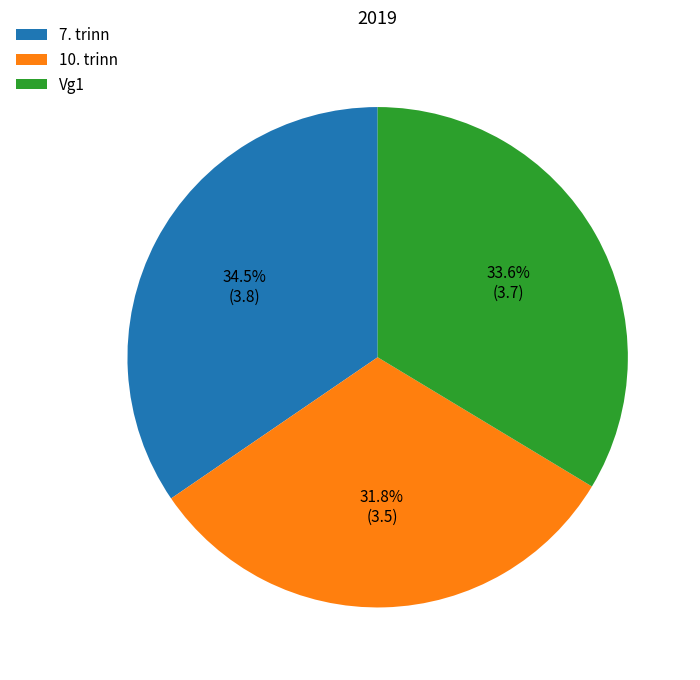

Rank the categories by value from lowest to highest.

10. trinn, Vg1, 7. trinn